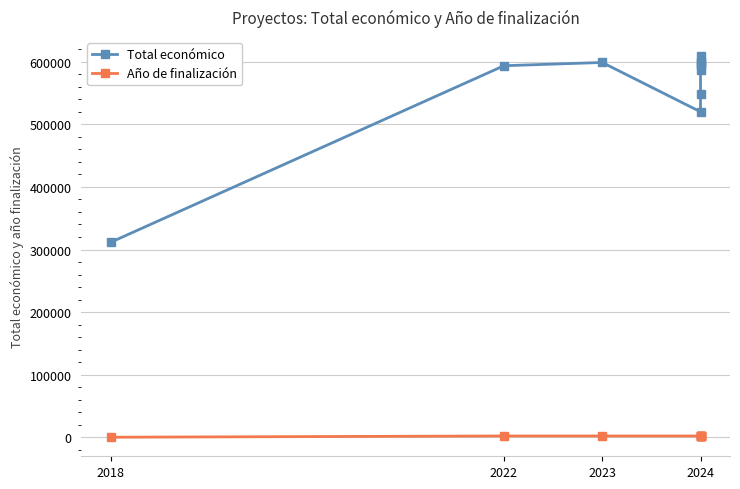

True or false: Año de finalización and Total económico intersect in this chart.

False